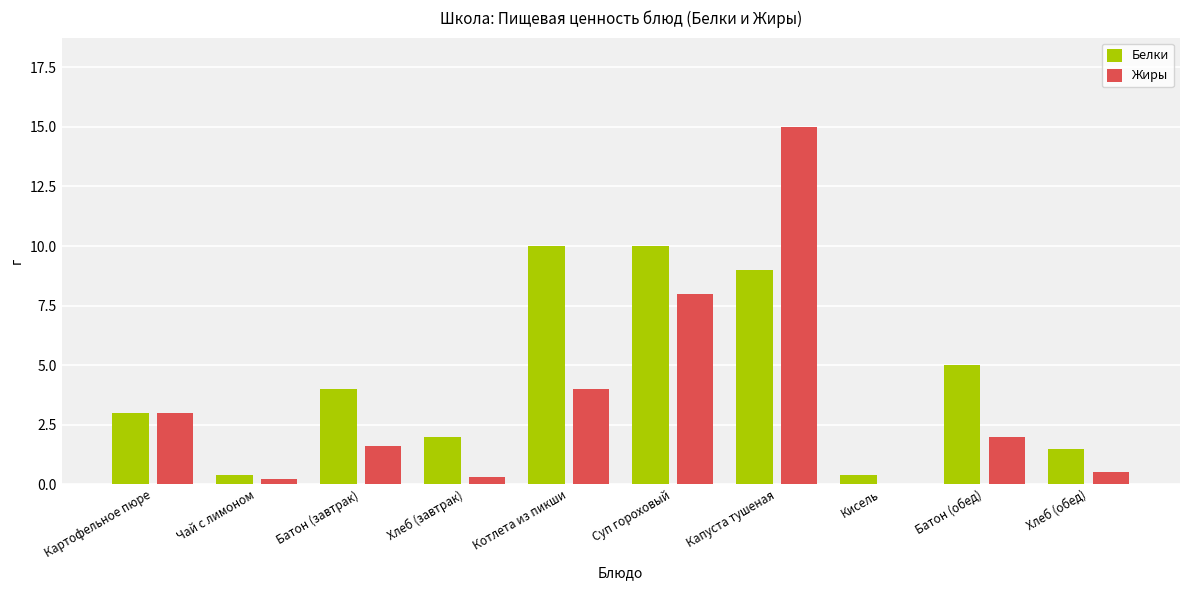

Which series changed the most between Батон (завтрак) and Хлеб (обед)?

Белки